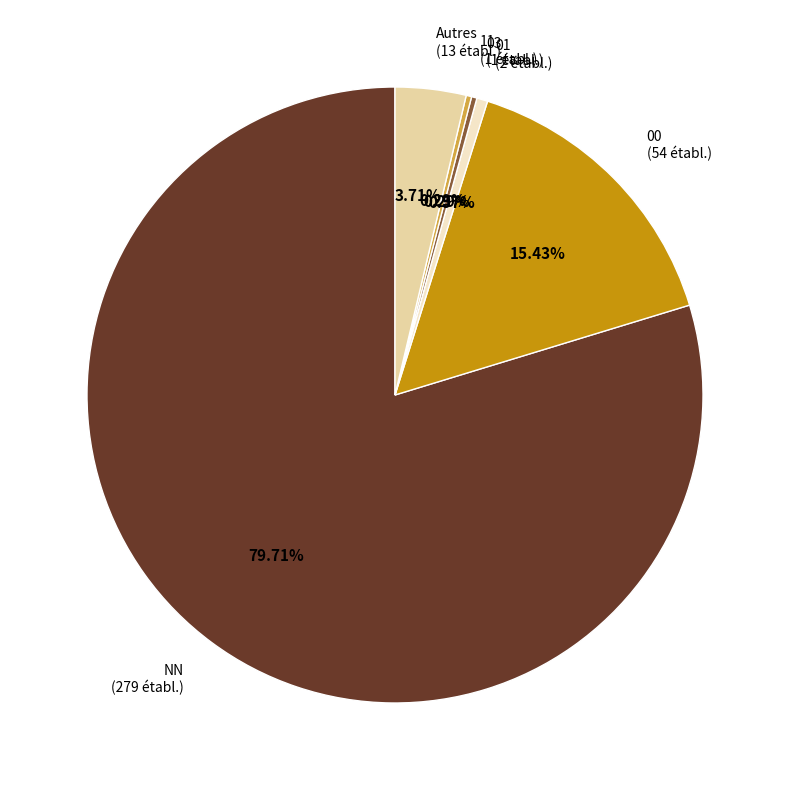

How many segments does this pie chart have?

6